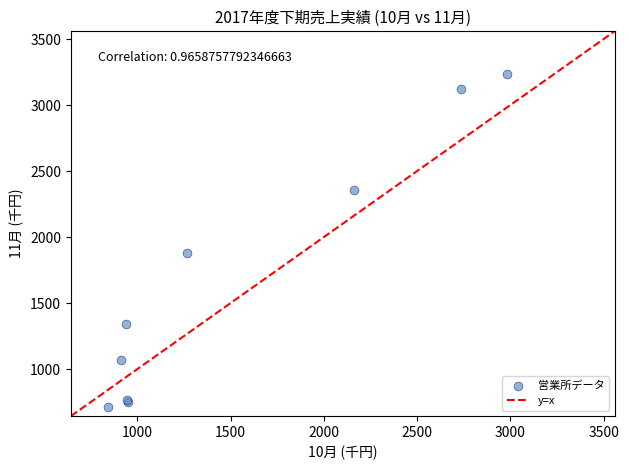

What Y value in the scatter plot is closest to 1975?

1876